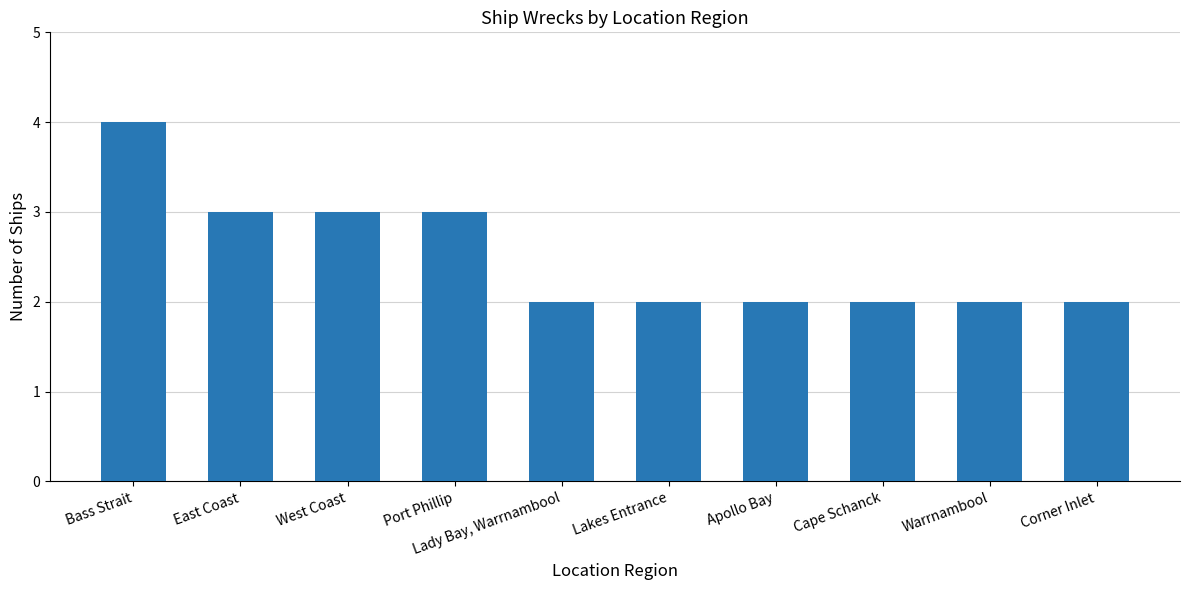

How many data points does each series have?

10